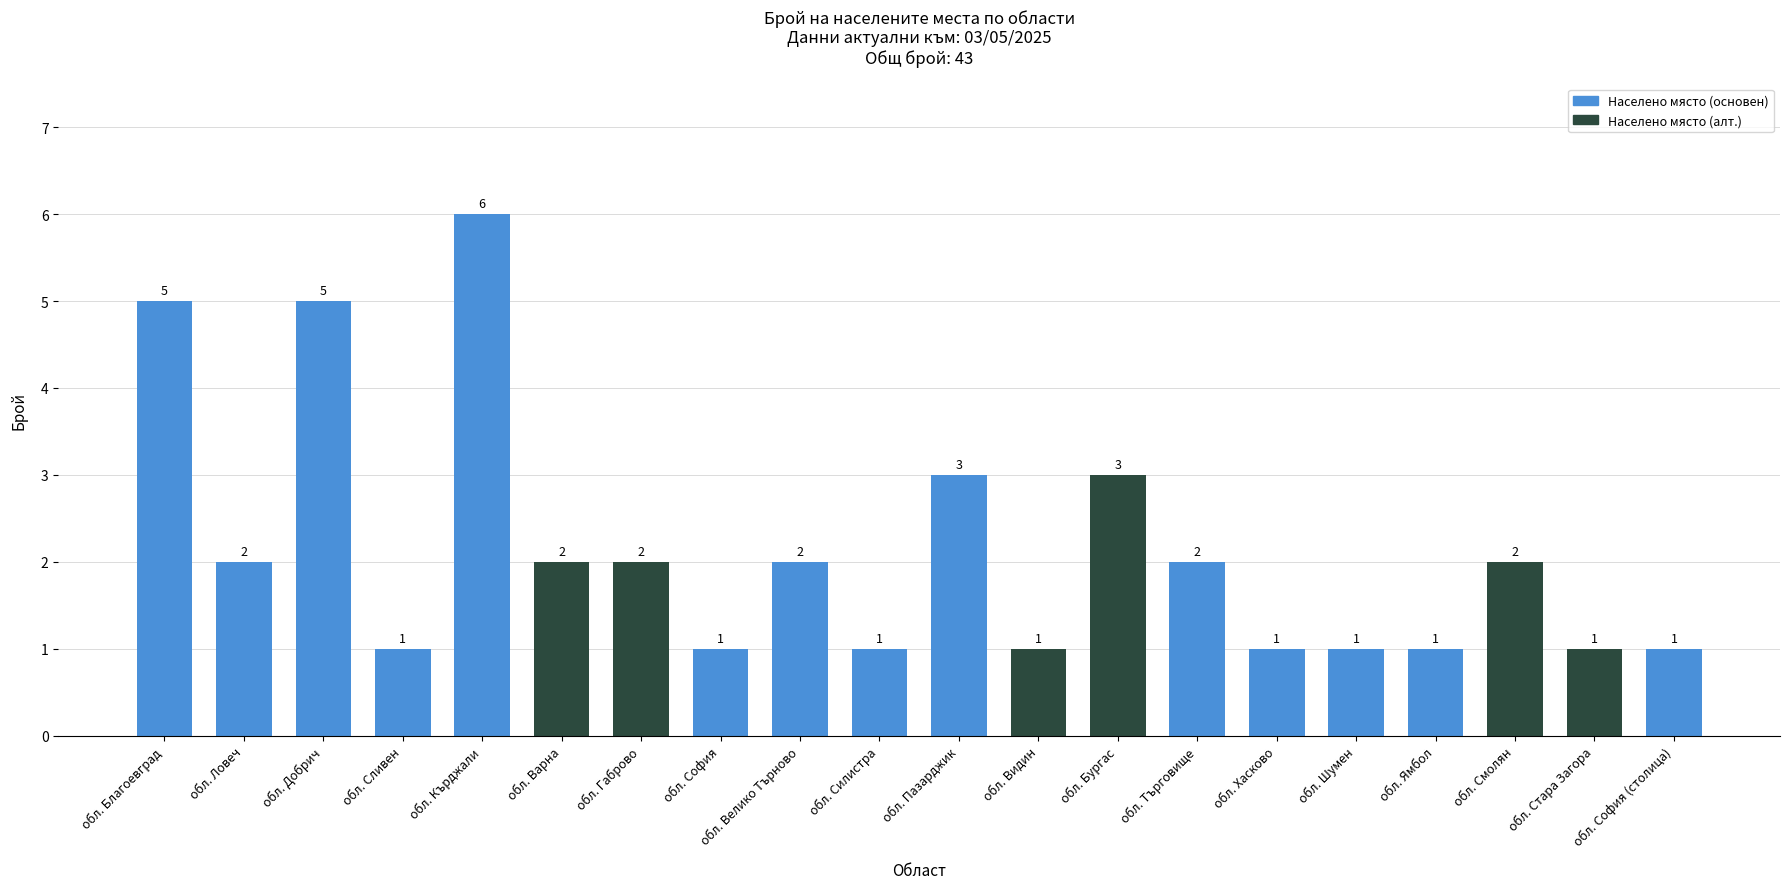

Which label corresponds to the largest value in the chart?

обл. Кърджали